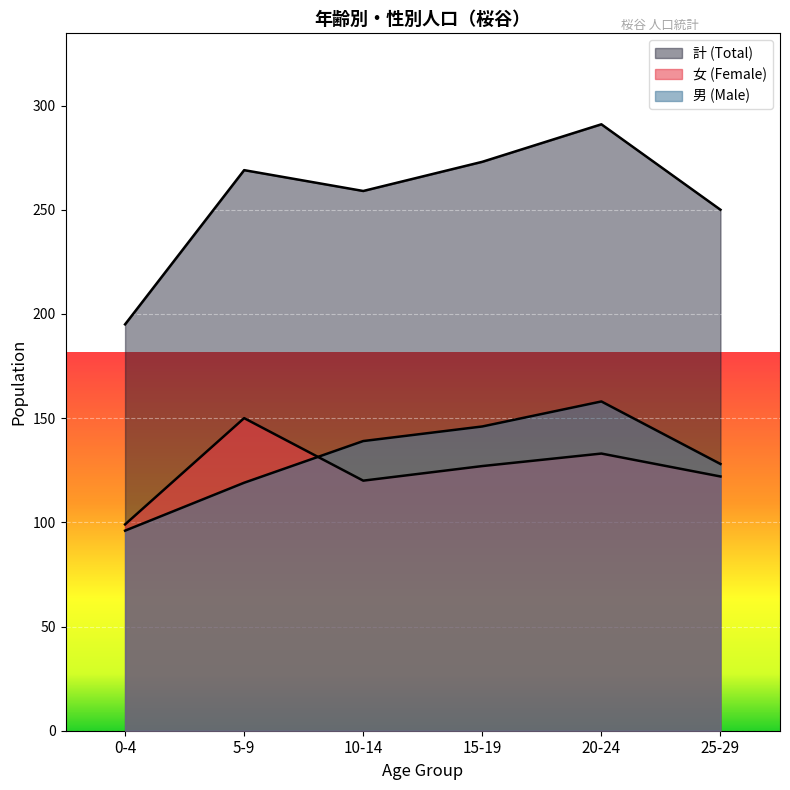

Which label corresponds to the smallest value in the chart?

0-4